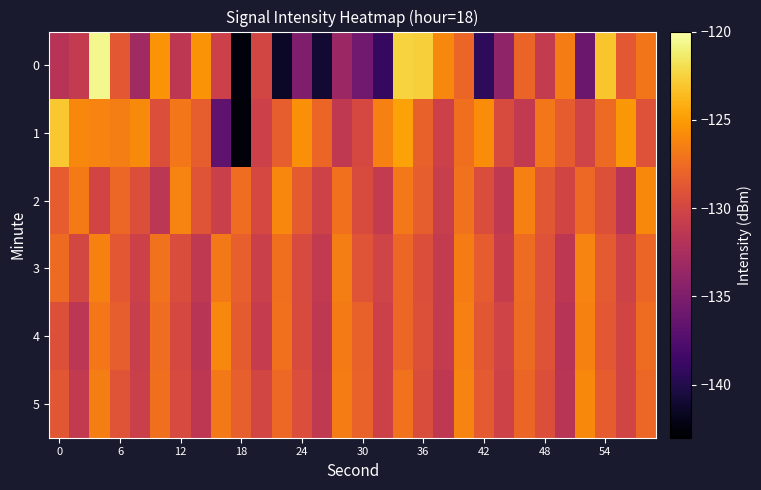

Count the number of categories in the chart.

30